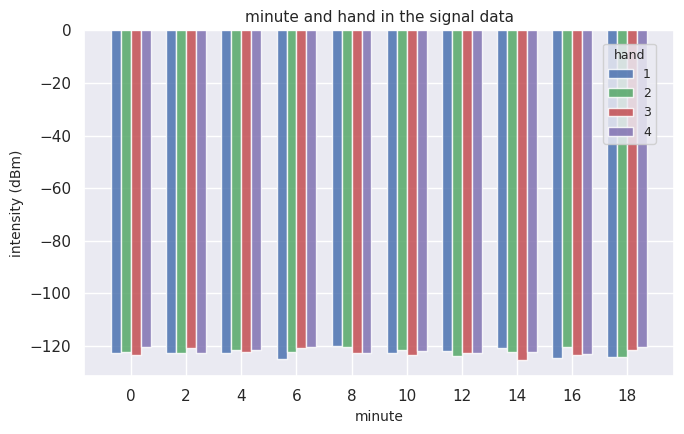

What is the difference between the 2 values at 16 and 2?

2.5